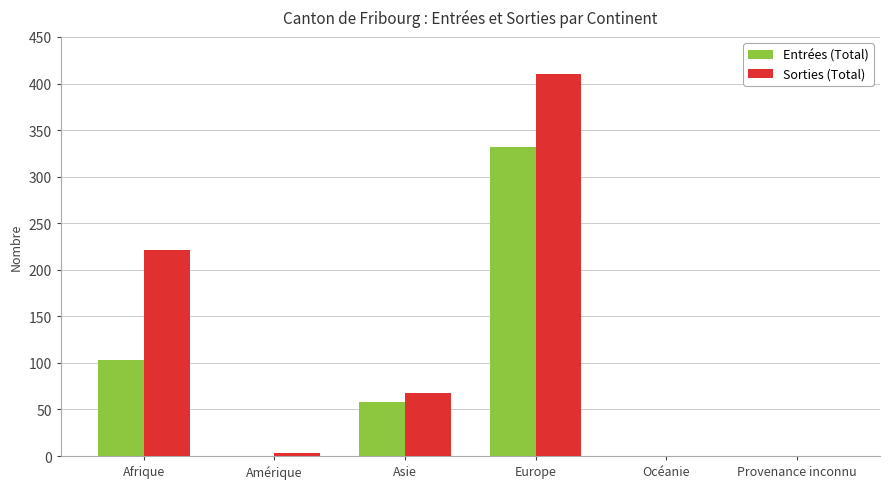

Does the chart contain stacked bars?

No